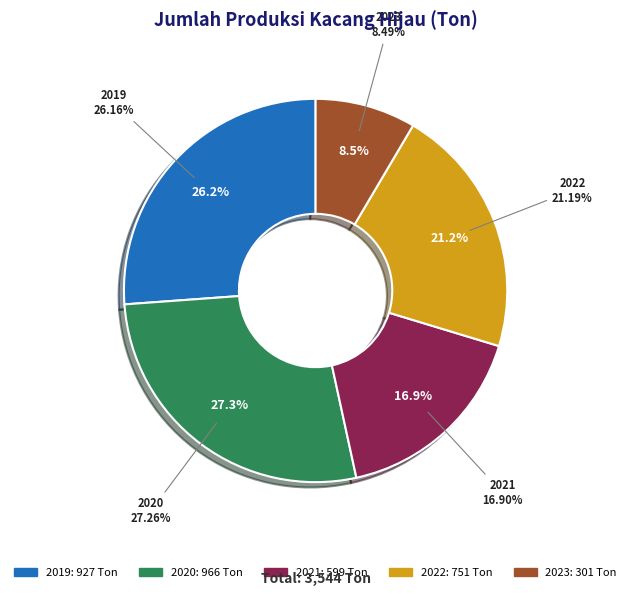

What is the ratio of the value at 2021 to the value at 2022?

0.8